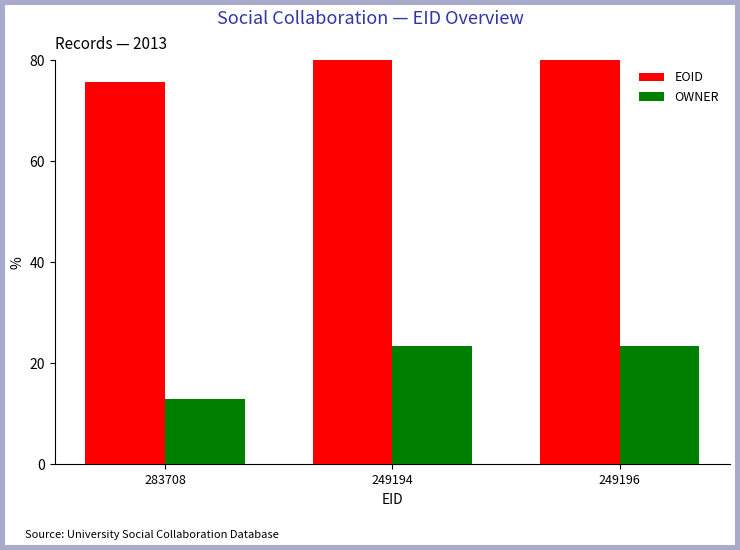

Which series has the largest total across all categories?

EOID